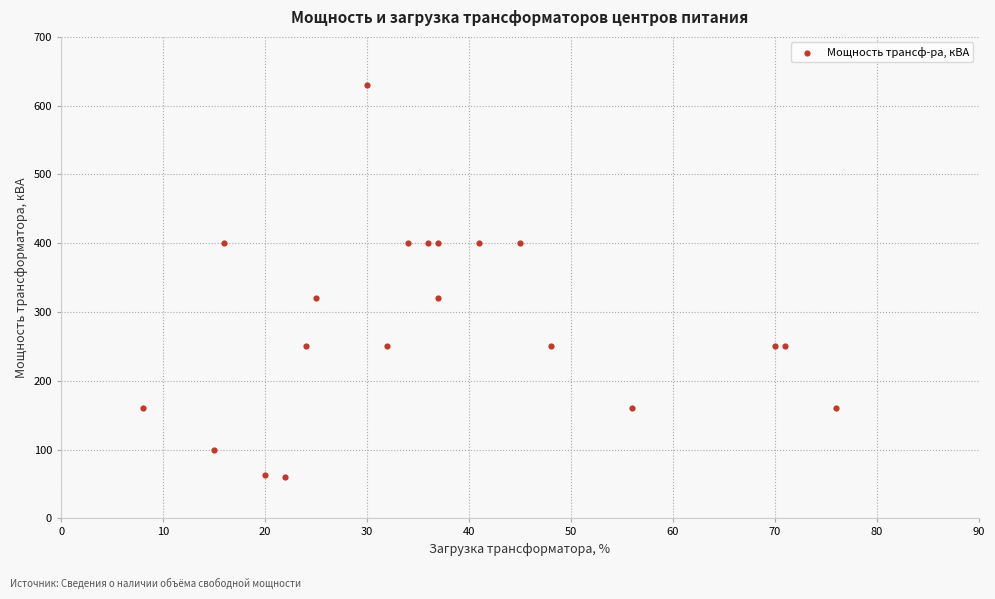

What is the range of Y values (max minus min)?

570